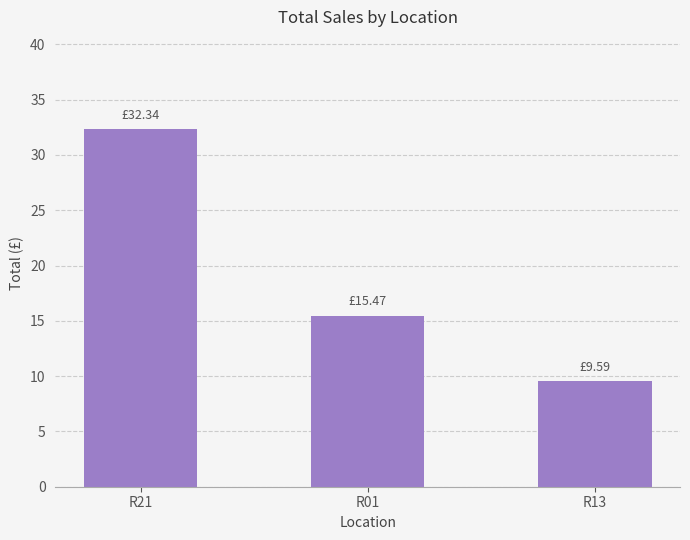

The value at R01 is 15.5. True or false?

True